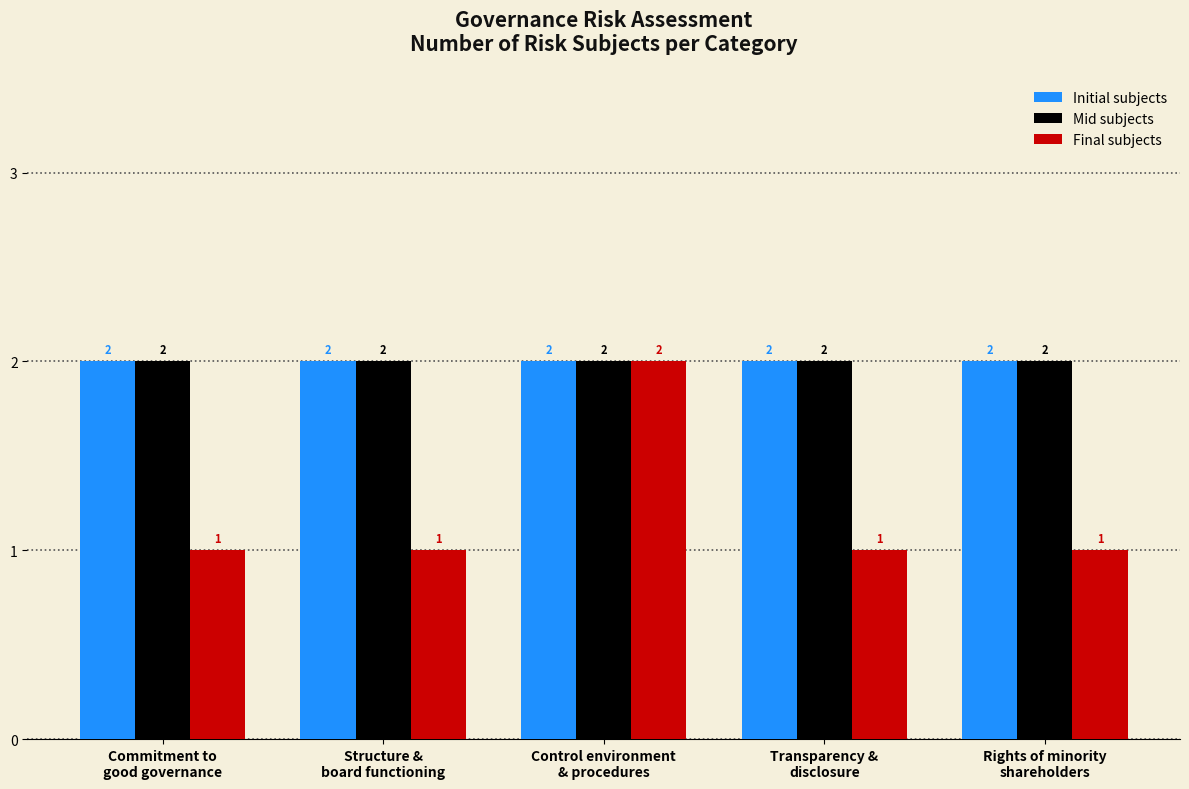

What is the sum of all Mid subjects values?

10